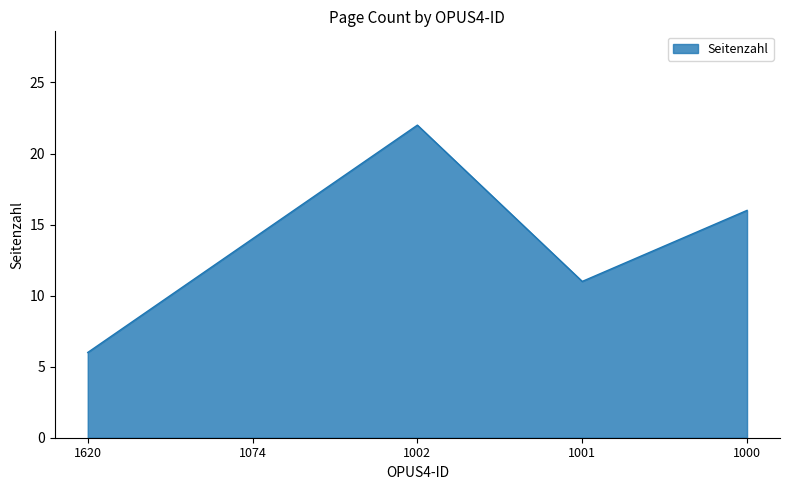

At which category does the data reach its first local valley?

1001